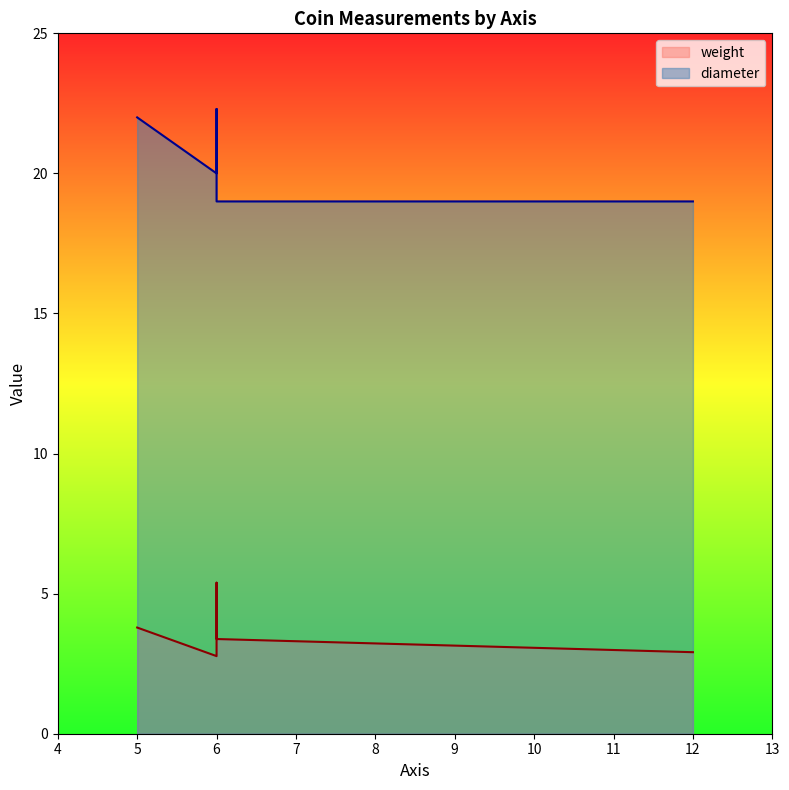

Where is the first local minimum?

6